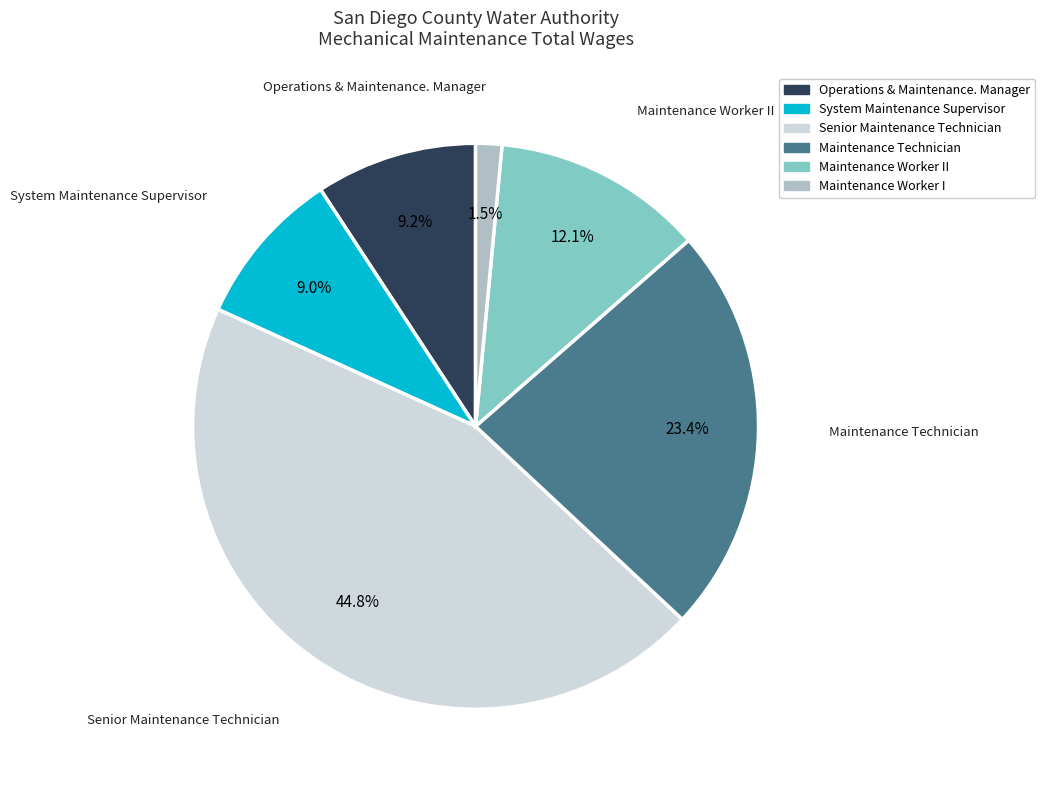

To the nearest percent, what is the combined percentage of Operations & Maintenance. Manager and Maintenance Worker II?

21%